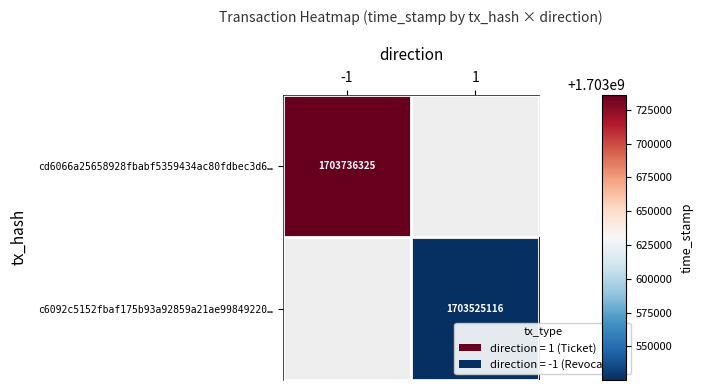

What is the total value across all series at 1?

1703525116